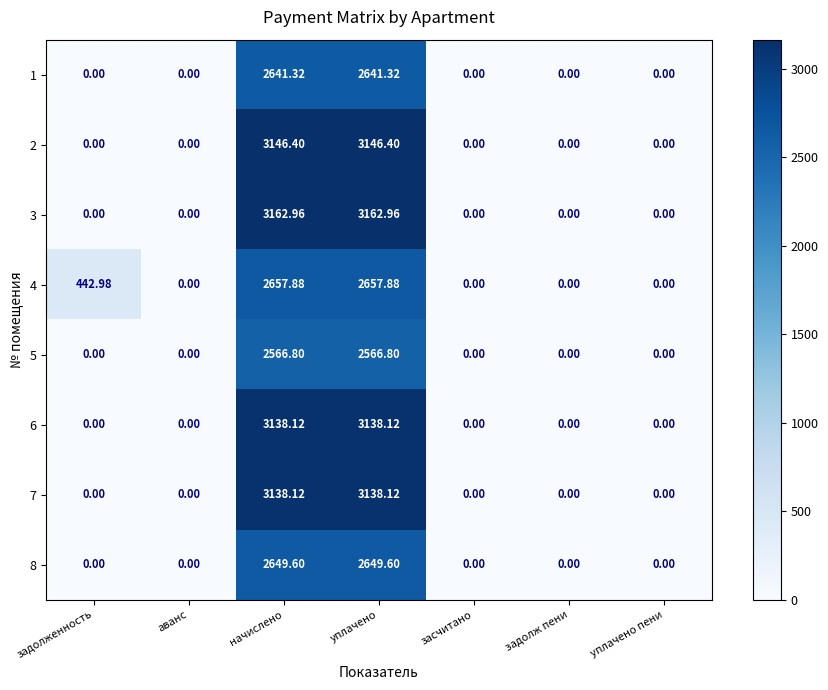

How many positive values does the 7 series have?

2